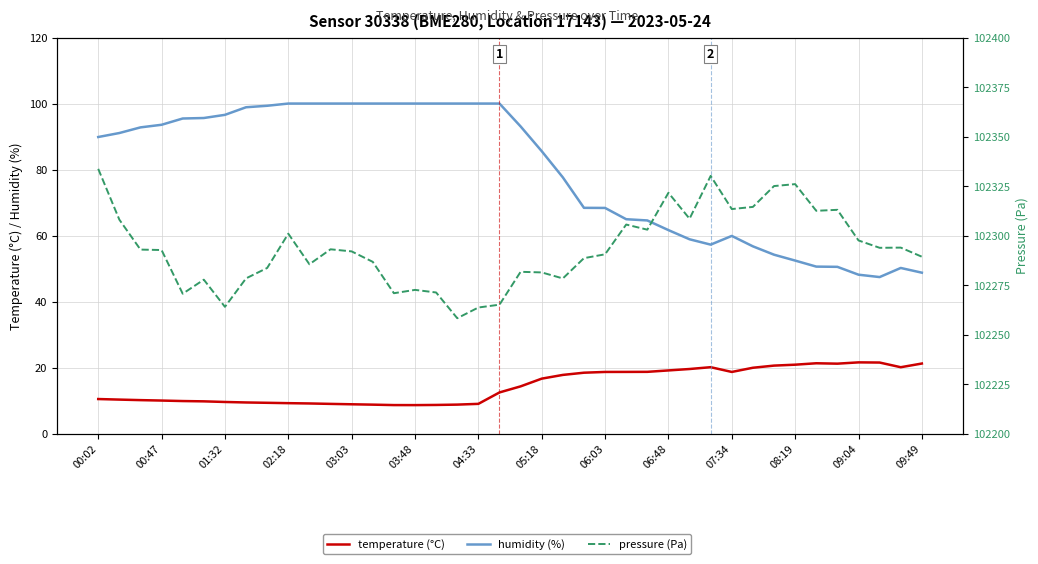

Which series has the widest spread of values?

pressure (Pa)